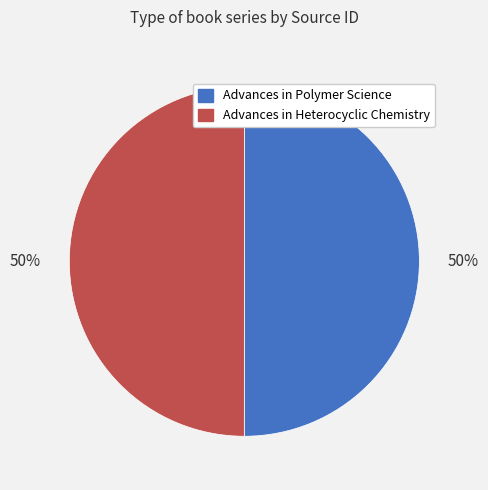

Approximately how many times larger is the value at Advances in Polymer Science compared to Advances in Heterocyclic Chemistry?

1.0